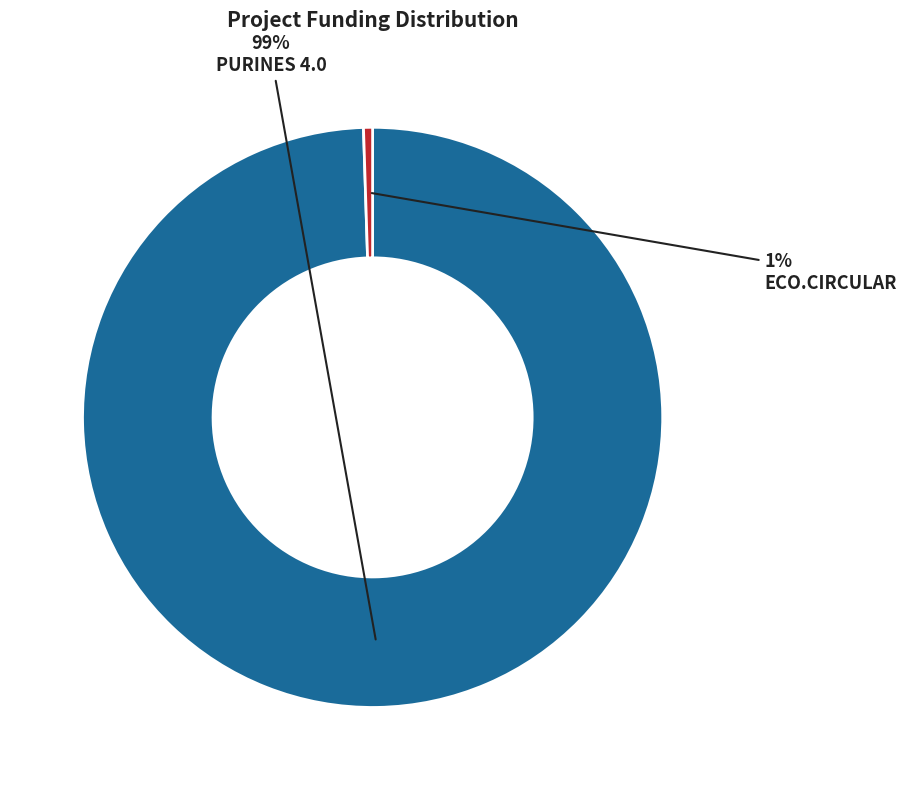

Which slice represents more than half of the pie?

PURINES 4.0